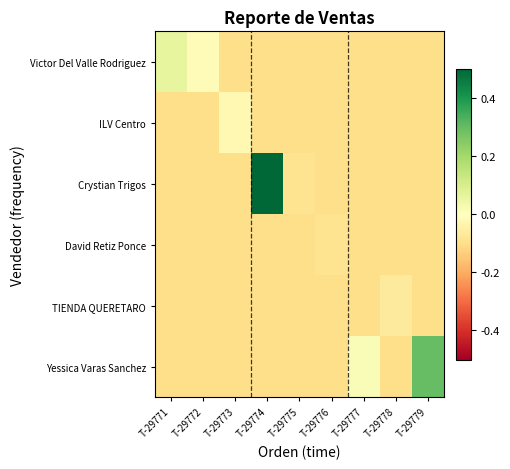

Reading right to left, what are all the values shown in this chart?

Victor Del Valle Rodriguez: T-29779=-0.1	T-29778=-0.1	T-29777=-0.1	T-29776=-0.1	T-29775=-0.1	T-29774=-0.1	T-29773=-0.1	T-29772=-0.0	T-29771=0.1
ILV Centro: T-29779=-0.1	T-29778=-0.1	T-29777=-0.1	T-29776=-0.1	T-29775=-0.1	T-29774=-0.1	T-29773=-0.0	T-29772=-0.1	T-29771=-0.1
Crystian Trigos: T-29779=-0.1	T-29778=-0.1	T-29777=-0.1	T-29776=-0.1	T-29775=-0.1	T-29774=0.9	T-29773=-0.1	T-29772=-0.1	T-29771=-0.1
David Retiz Ponce: T-29779=-0.1	T-29778=-0.1	T-29777=-0.1	T-29776=-0.1	T-29775=-0.1	T-29774=-0.1	T-29773=-0.1	T-29772=-0.1	T-29771=-0.1
TIENDA QUERETARO: T-29779=-0.1	T-29778=-0.1	T-29777=-0.1	T-29776=-0.1	T-29775=-0.1	T-29774=-0.1	T-29773=-0.1	T-29772=-0.1	T-29771=-0.1
Yessica Varas Sanchez: T-29779=0.3	T-29778=-0.1	T-29777=0.0	T-29776=-0.1	T-29775=-0.1	T-29774=-0.1	T-29773=-0.1	T-29772=-0.1	T-29771=-0.1